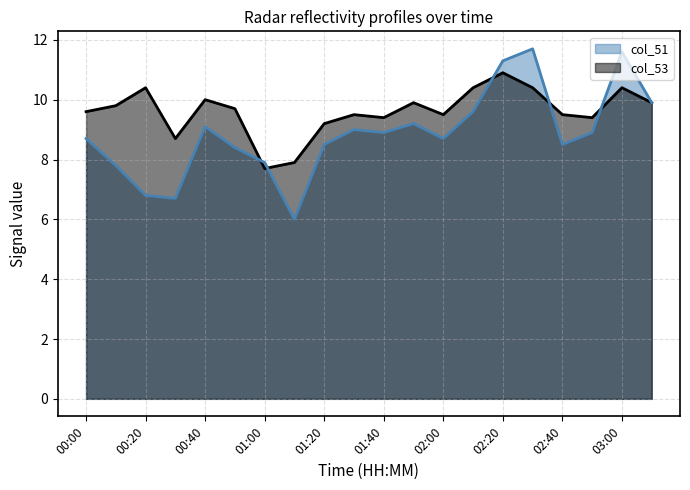

True or false: col_53 and col_51 cross at least once.

True